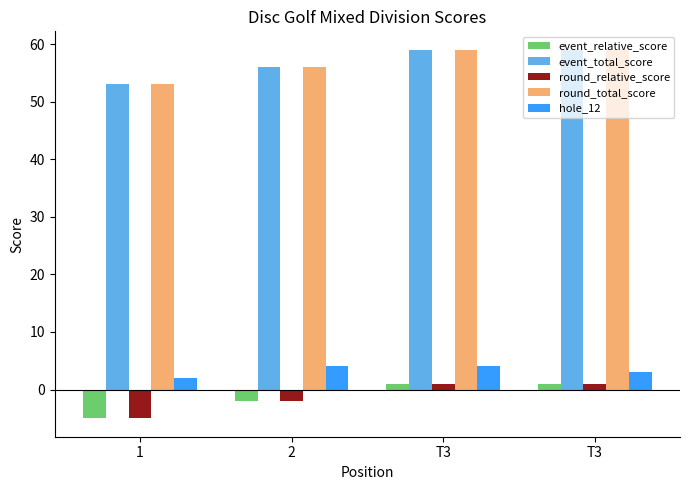

How many data points in round_total_score are less than 59?

2